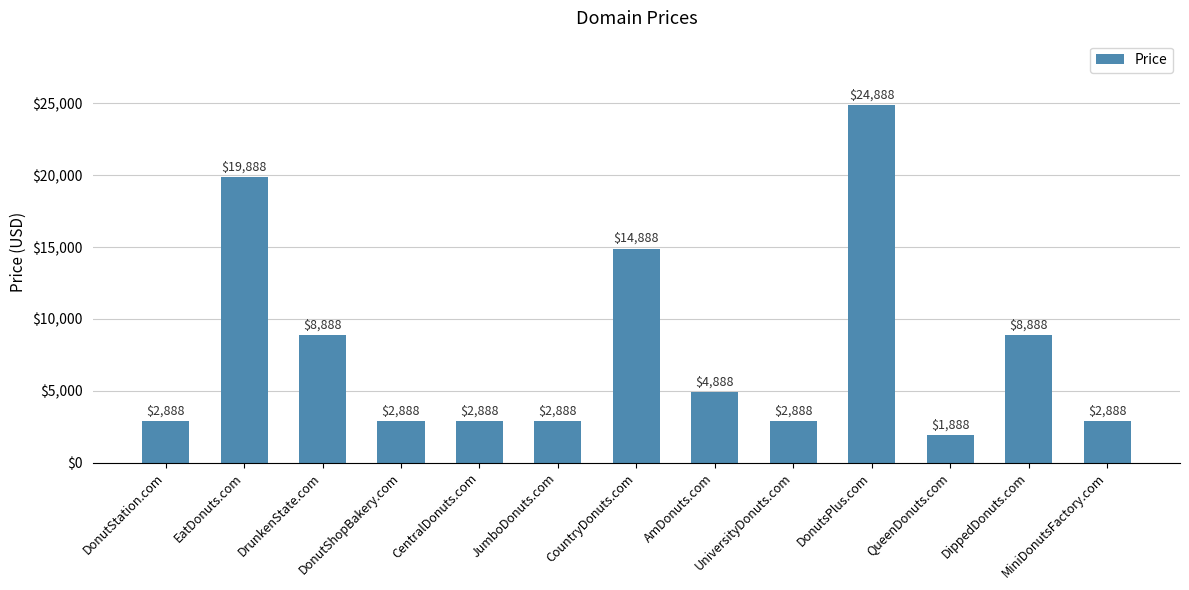

What is the change in value from DonutShopBakery.com to DippedDonuts.com?

+6000